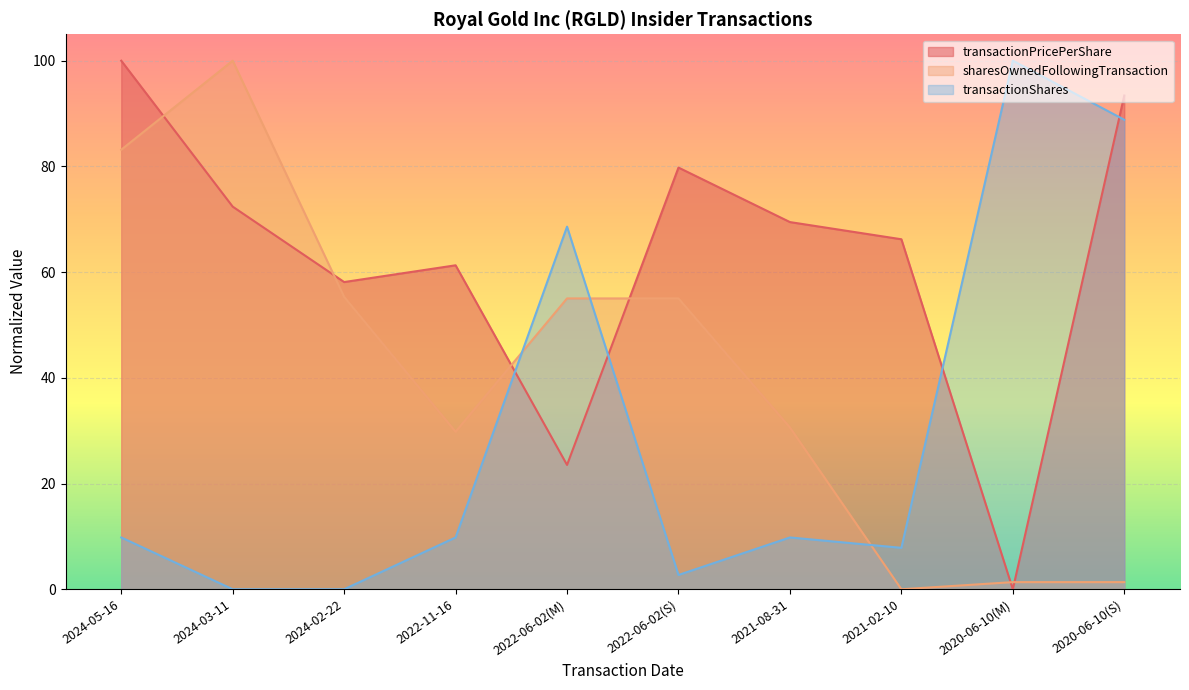

What are all the series names shown in the legend?

transactionPricePerShare, sharesOwnedFollowingTransaction, transactionShares